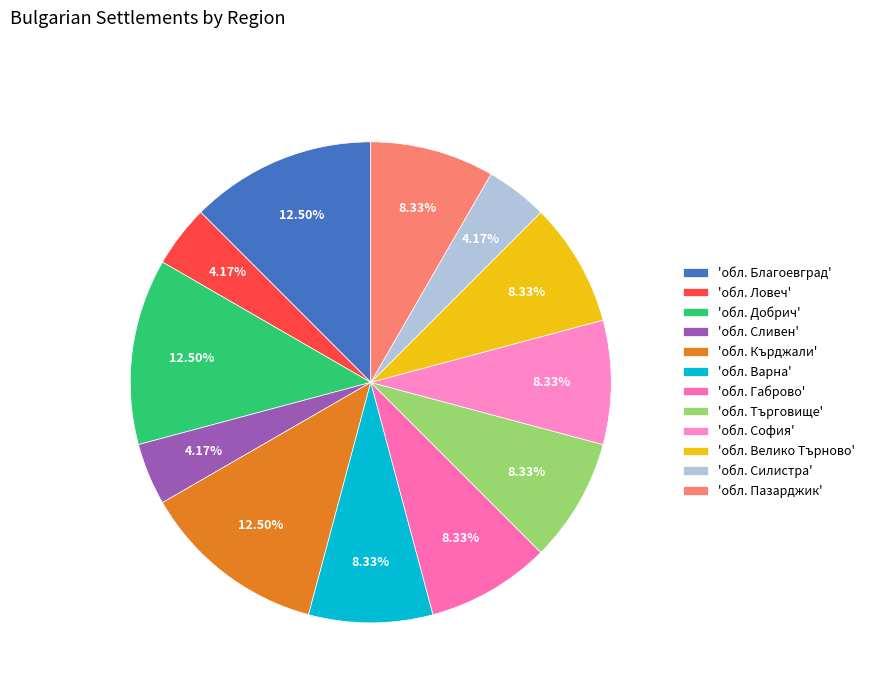

Does any single category account for the majority?

No